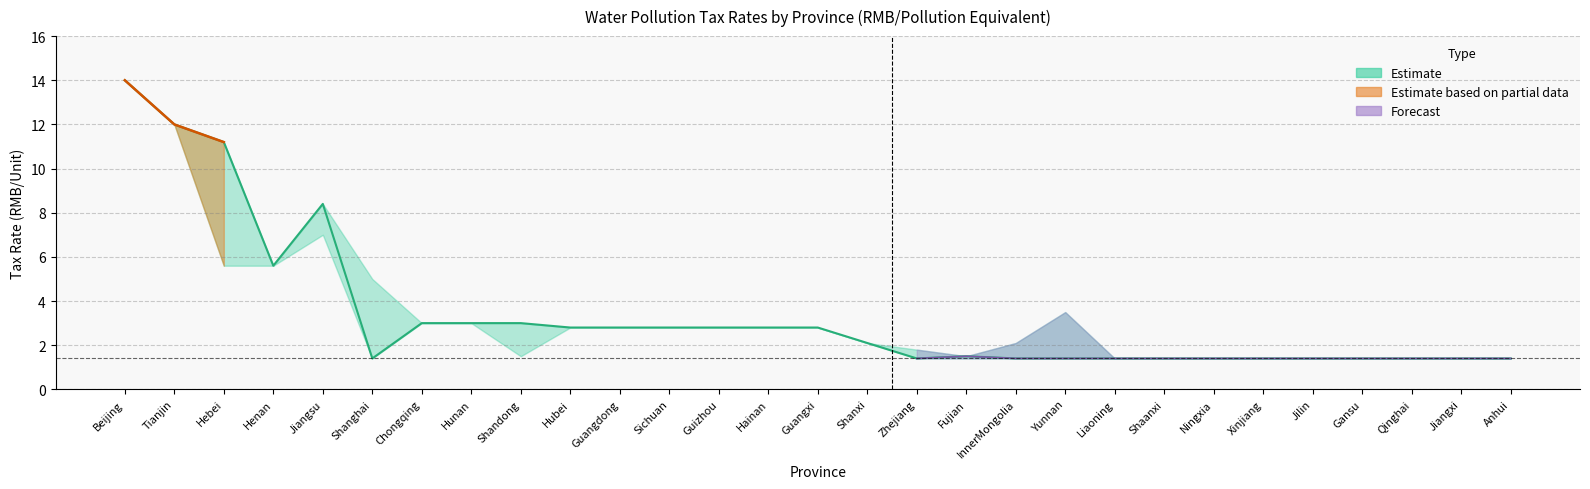

Does the chart have visible grid lines?

Yes